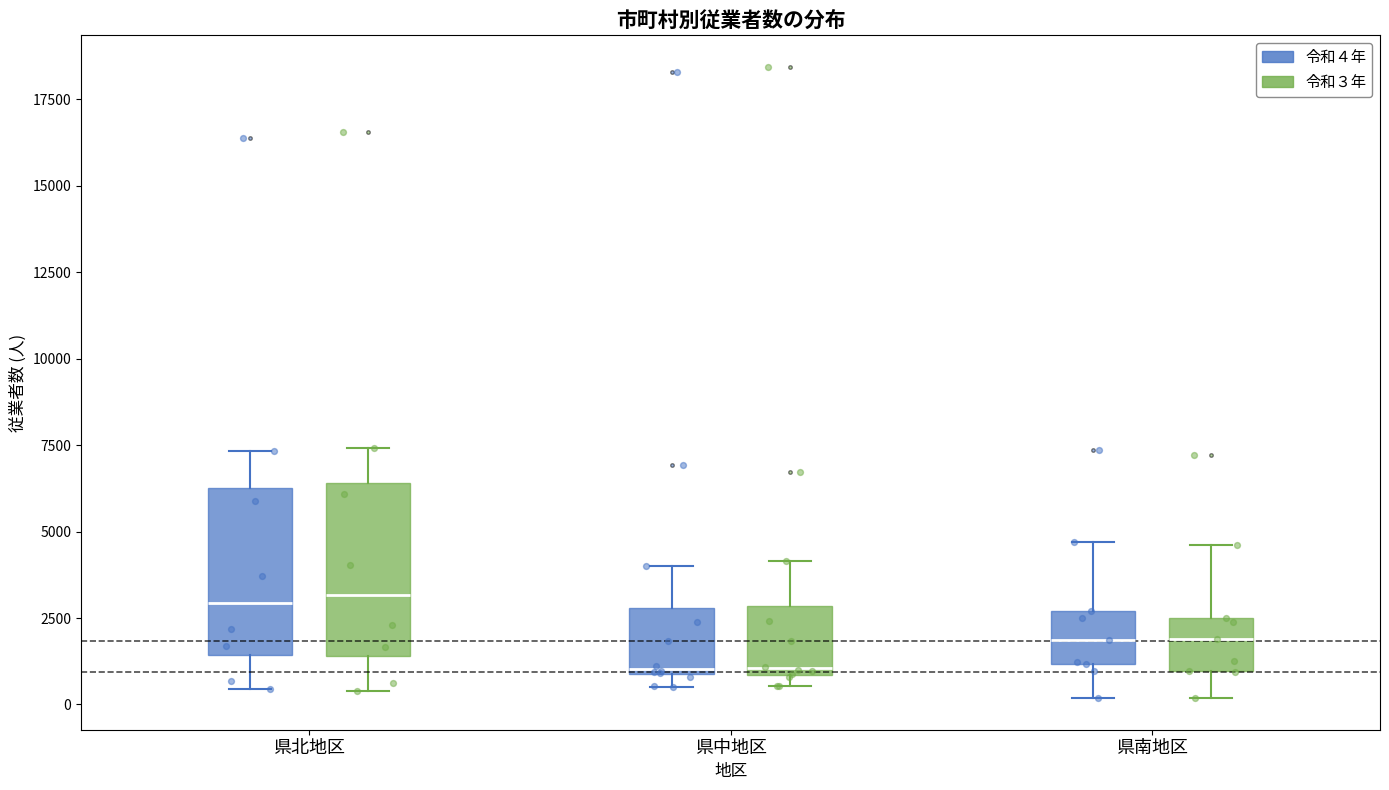

Reading left to right, transcribe this box plot: for each box, give where its median line is, the range the box spans, and where its two whiskers end, as read against the y-axis. The values are not printed on the chart, so give them approximately, as read against the axis.

県北地区 (令和４年): median 3000, box 1500 to 6000, whiskers 500 to 7500
県北地区 (令和３年): median 3000, box 1500 to 6500, whiskers 500 to 7500
県中地区 (令和４年): median 1000, box 1000 to 3000, whiskers 500 to 4000
県中地区 (令和３年): median 1000 (just above the box's lower edge), box 1000 to 3000, whiskers 500 to 4000
県南地区 (令和４年): median 2000, box 1000 to 2500, whiskers 0 to 4500
県南地区 (令和３年): median 2000, box 1000 to 2500, whiskers 0 to 4500